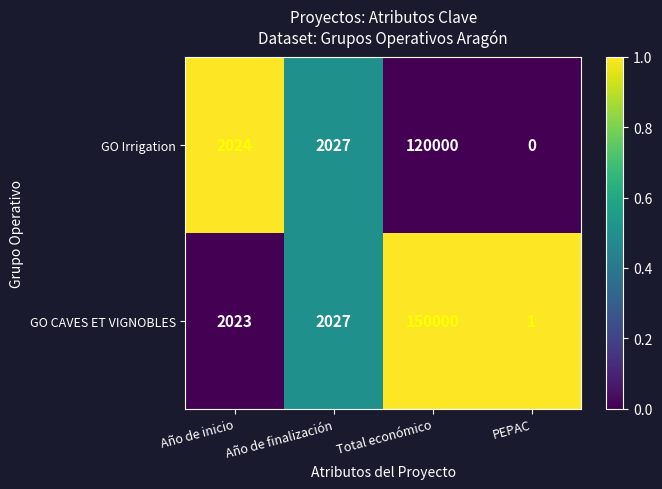

Reading left to right, transcribe all the data shown in this chart.

GO Irrigation: 2024	2027	120000	0
GO CAVES ET VIGNOBLES: 2023	2027	150000	1